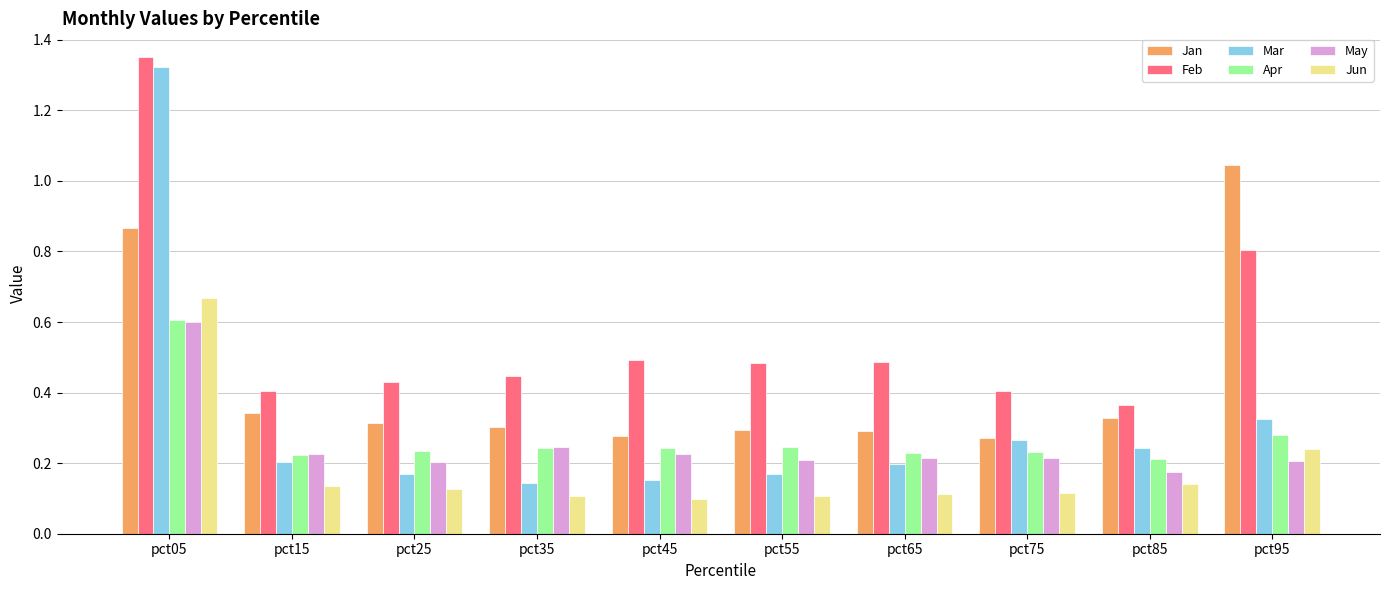

How many groups of bars are there?

10